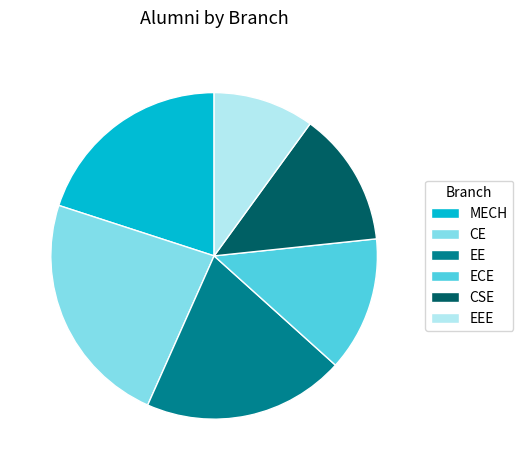

Approximately how many times larger is the value at EEE compared to MECH?

0.5